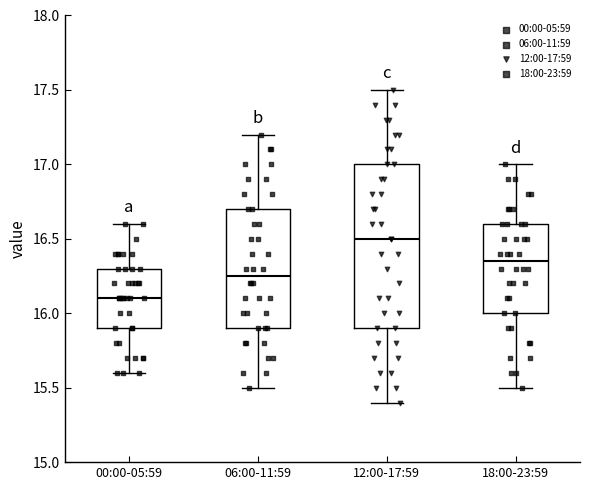

Which box has the highest median line?

12:00-17:59